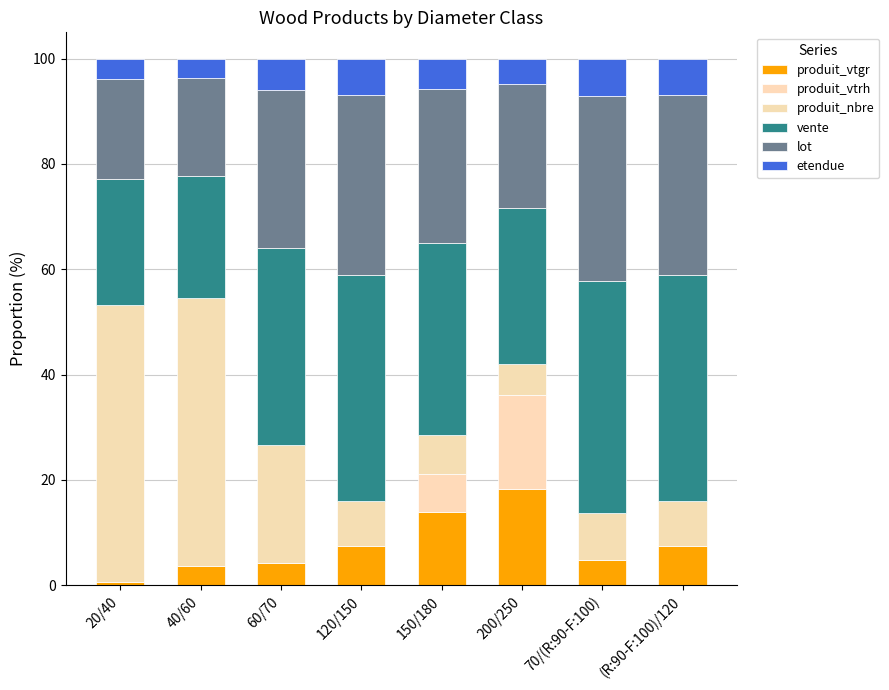

How many data points in produit_vtgr are above 7?

4